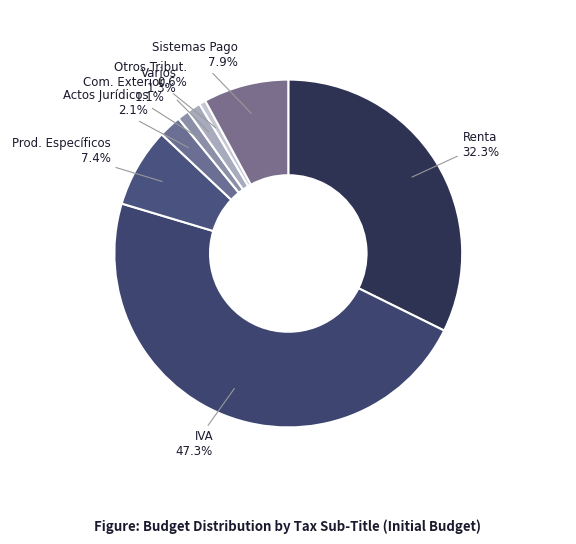

Which slice is the largest?

Impuesto al Valor Agregado